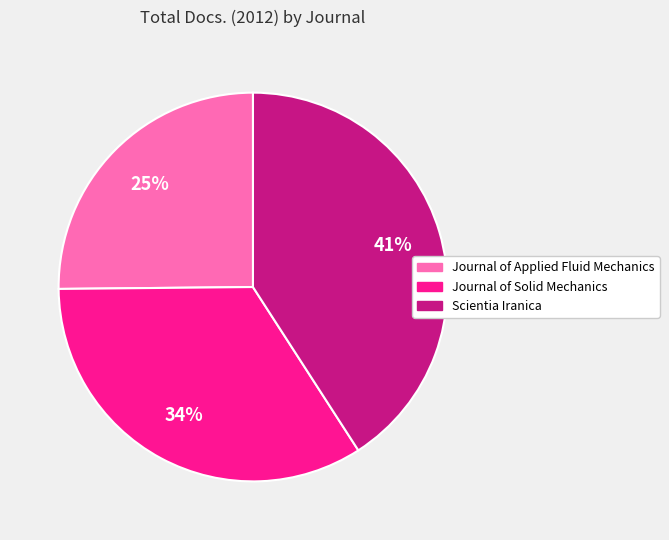

Is there any slice that represents more than half of the pie?

No